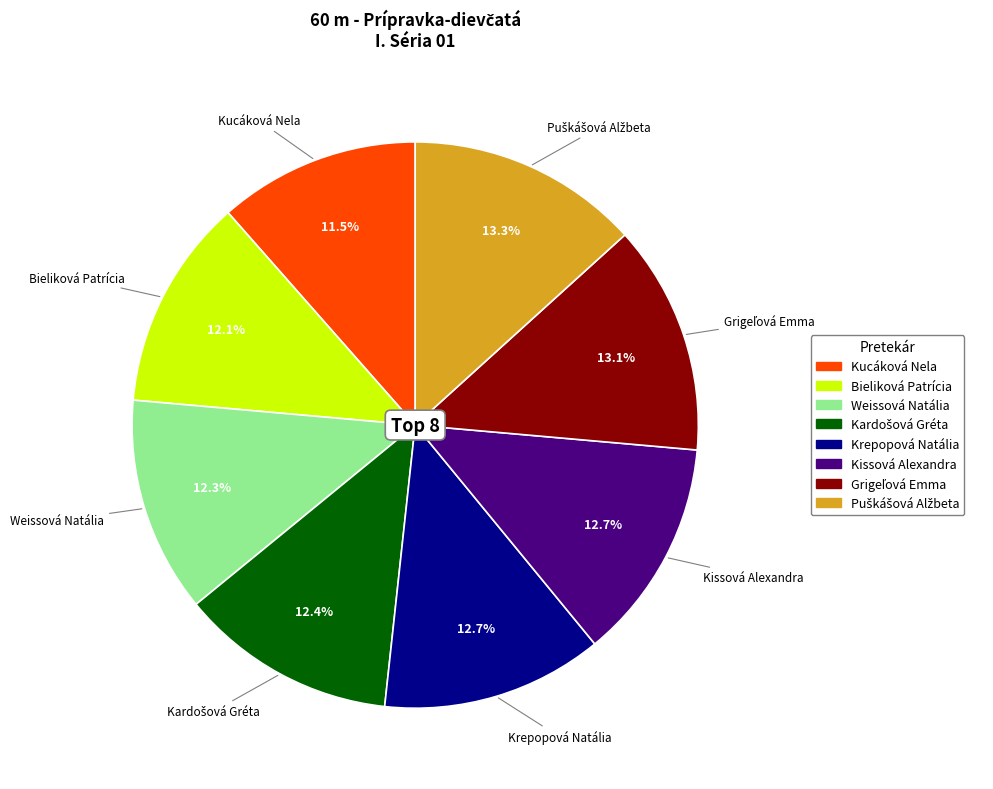

Do Bieliková Patrícia and Kissová Alexandra together represent more than half of the pie?

No